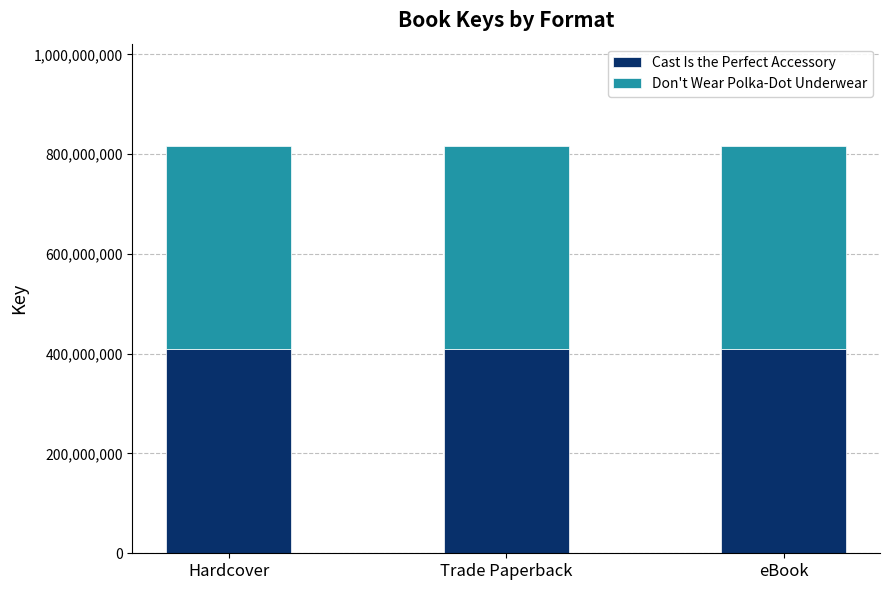

What is the highest value of the Cast Is the Perfect Accessory series?

408591987